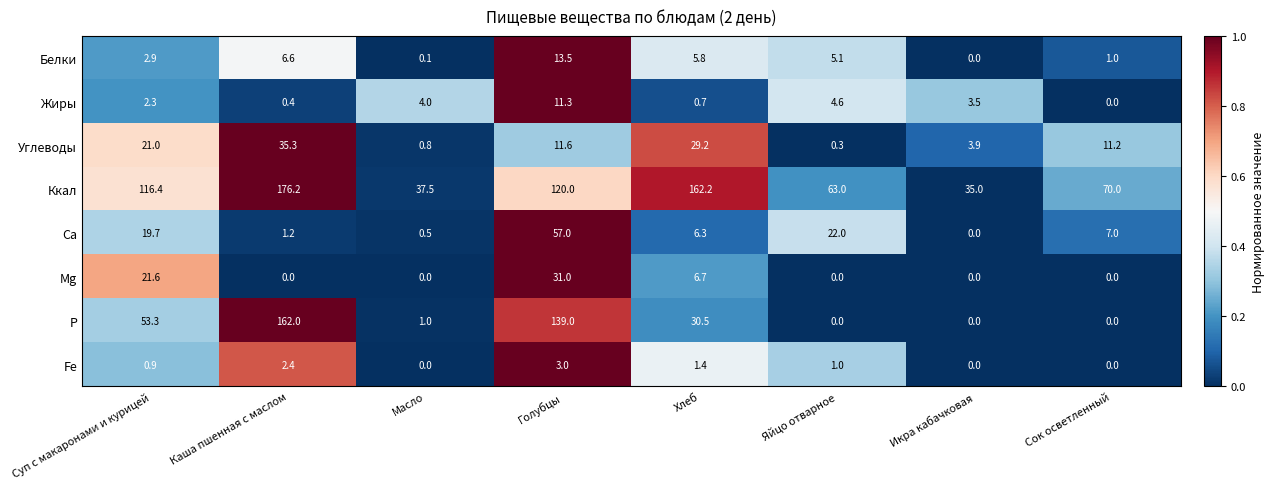

How many positive values does the Mg series have?

3